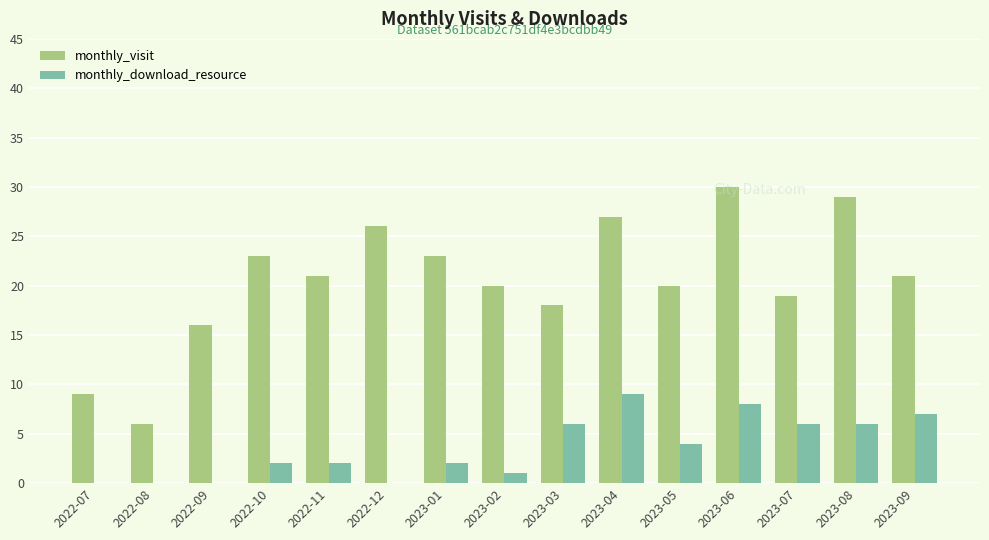

How many series are shown in this chart?

2